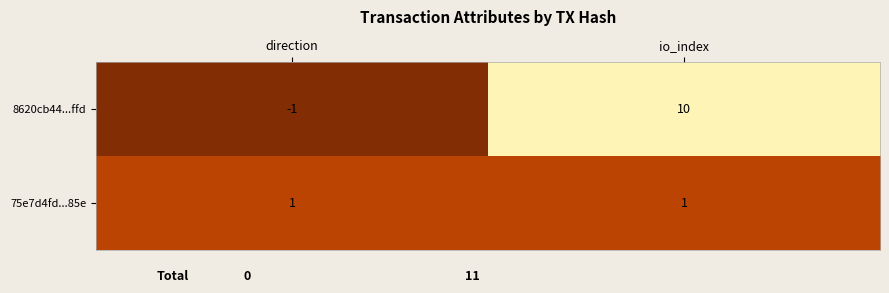

Is it true that 8620cb44...ffd equals 6 at io_index?

False